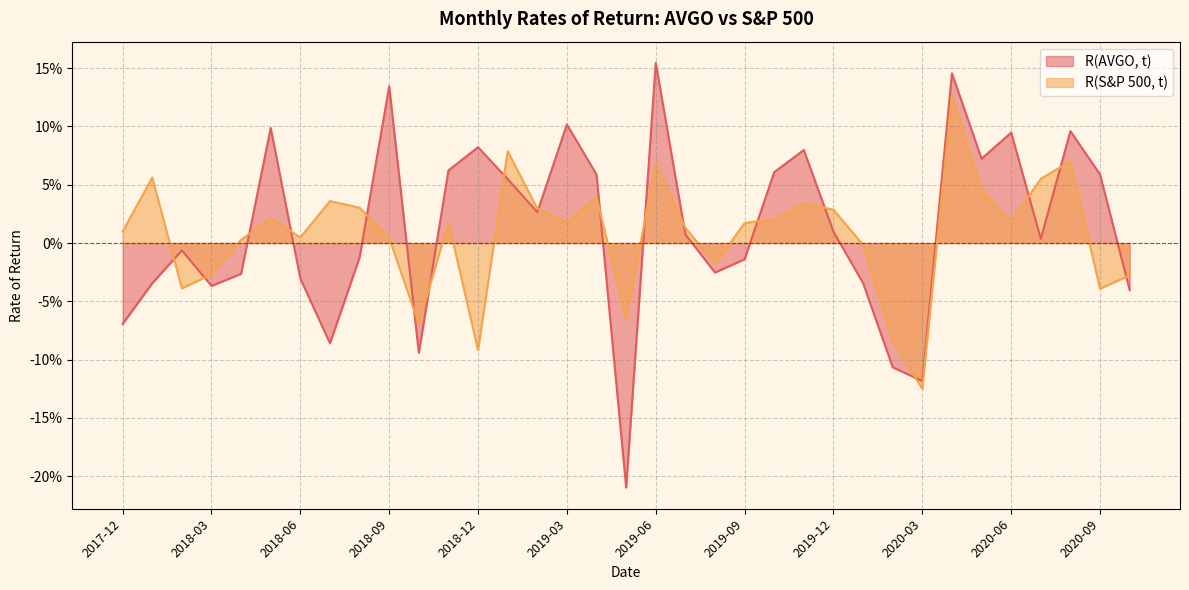

Does the chart display data point markers on the line(s)?

No